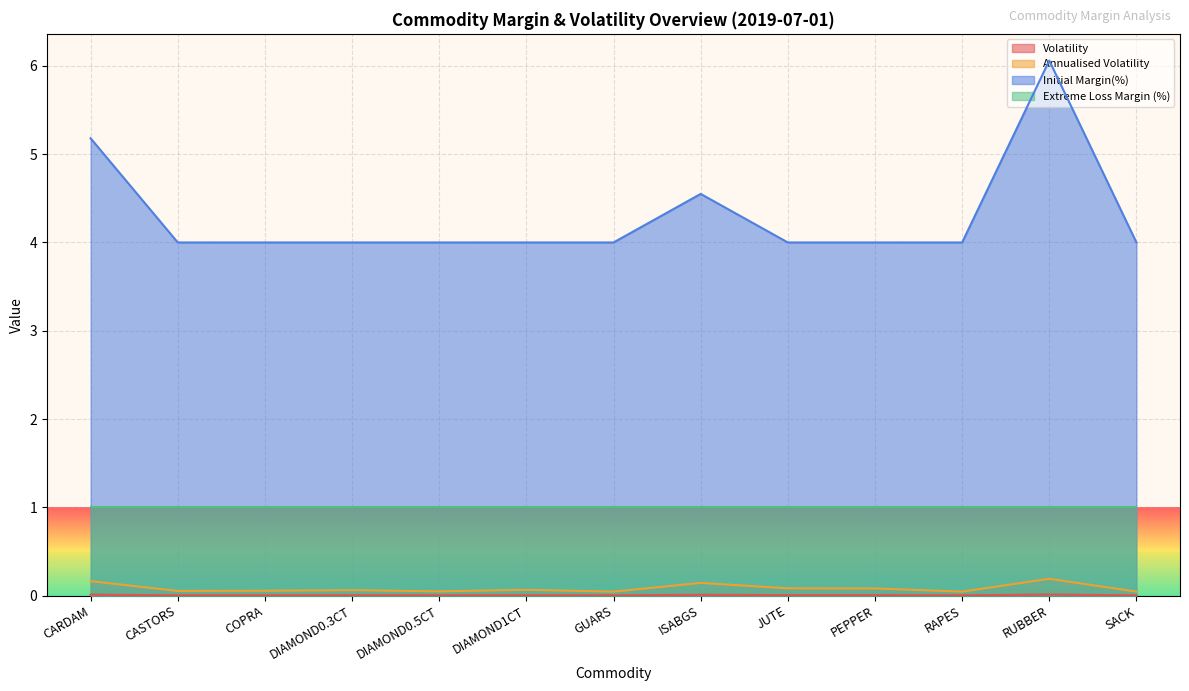

How many data points does each series have?

13